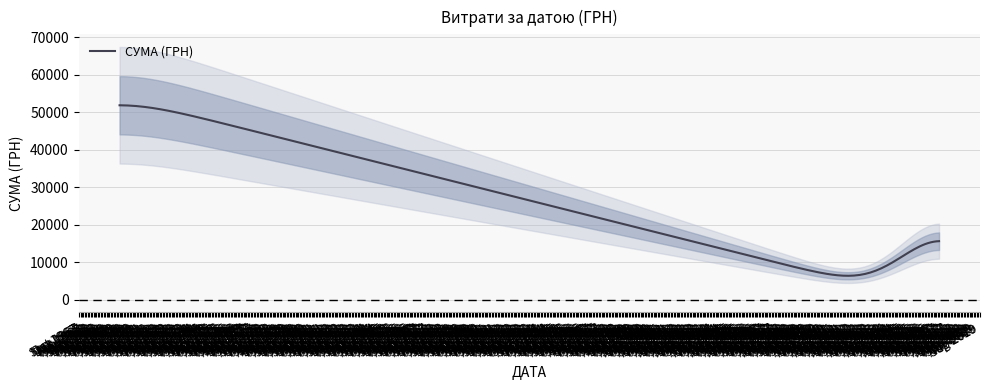

What is the minimum value for СУМА (ГРН)?

6366.0